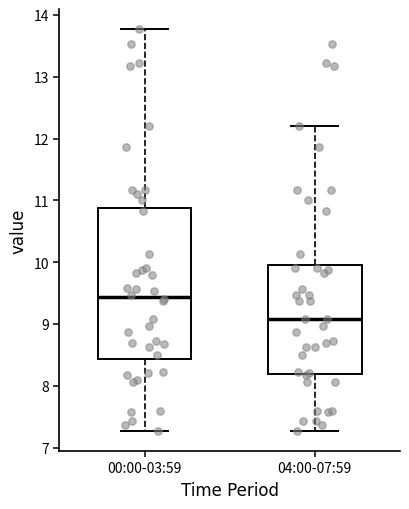

Which box has the highest median line?

00:00-03:59